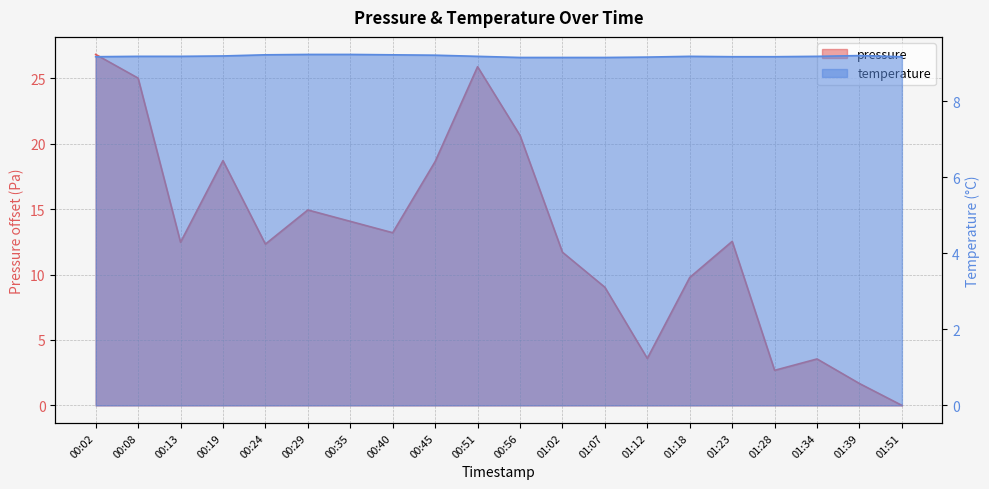

Reading left to right, extract all data points from this chart.

pressure: 00:02=26.8	00:08=25.0	00:13=12.5	00:19=18.7	00:24=12.3	00:29=14.9	00:35=14.1	00:40=13.2	00:45=18.6	00:51=25.9	00:56=20.6	01:02=11.7	01:07=9.0	01:12=3.6	01:18=9.8	01:23=12.5	01:28=2.7	01:34=3.5	01:39=1.7	01:51=0.0
temperature: 00:02=9.2	00:08=9.2	00:13=9.2	00:19=9.2	00:24=9.2	00:29=9.2	00:35=9.2	00:40=9.2	00:45=9.2	00:51=9.2	00:56=9.2	01:02=9.2	01:07=9.2	01:12=9.2	01:18=9.2	01:23=9.2	01:28=9.2	01:34=9.2	01:39=9.2	01:51=9.2